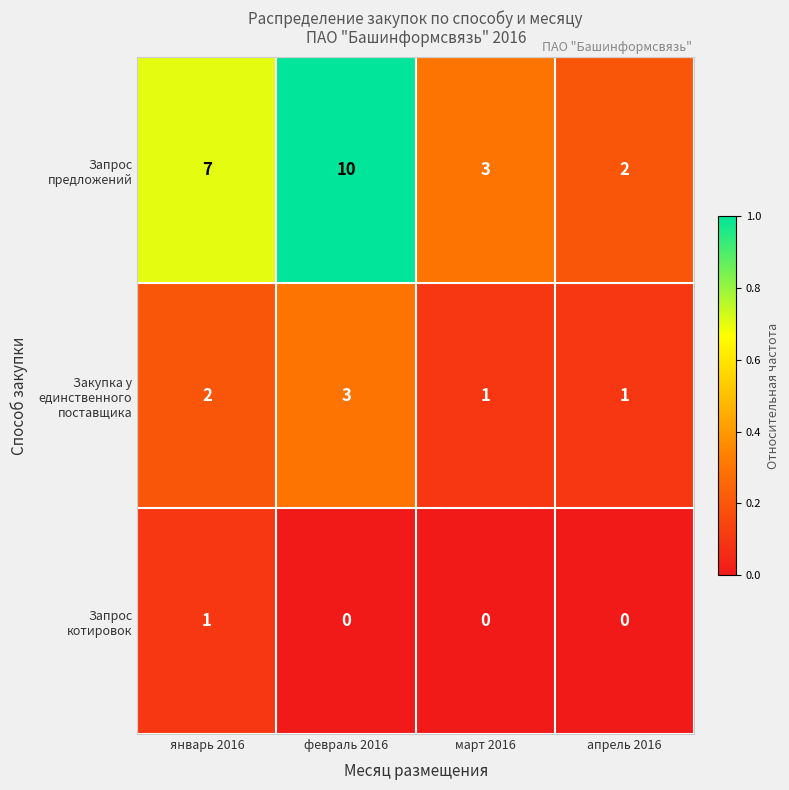

What is the maximum value shown in the chart?

10